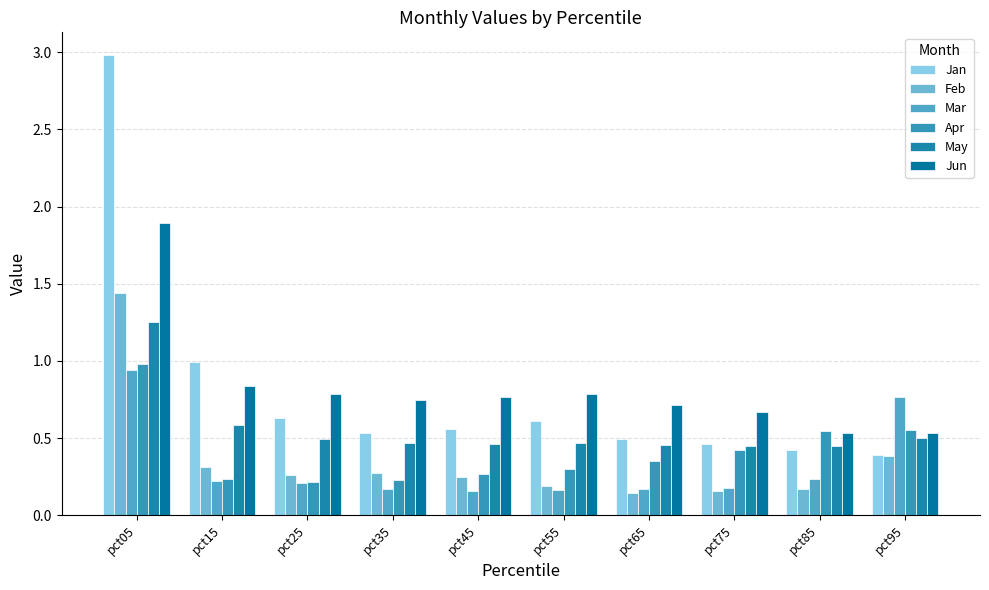

Between pct85 and pct45, which is larger?

pct45